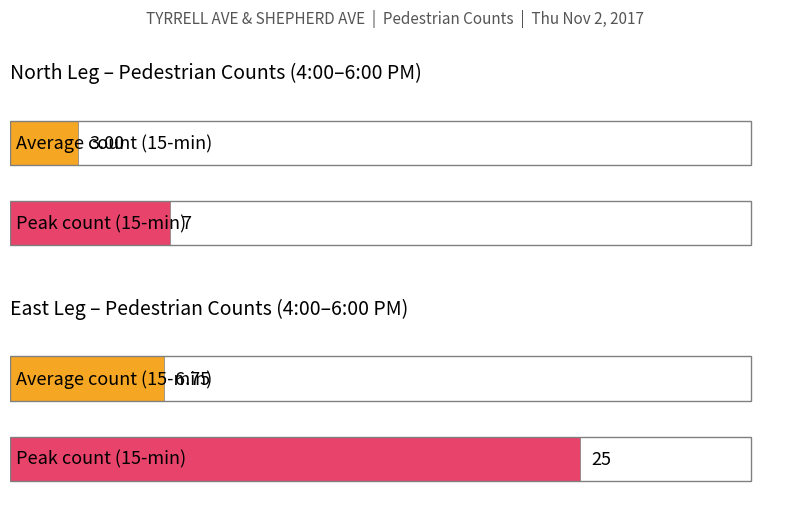

The Pedestrian Counts (15-min, East Leg) series shows 25 at 545-600. True or false?

True